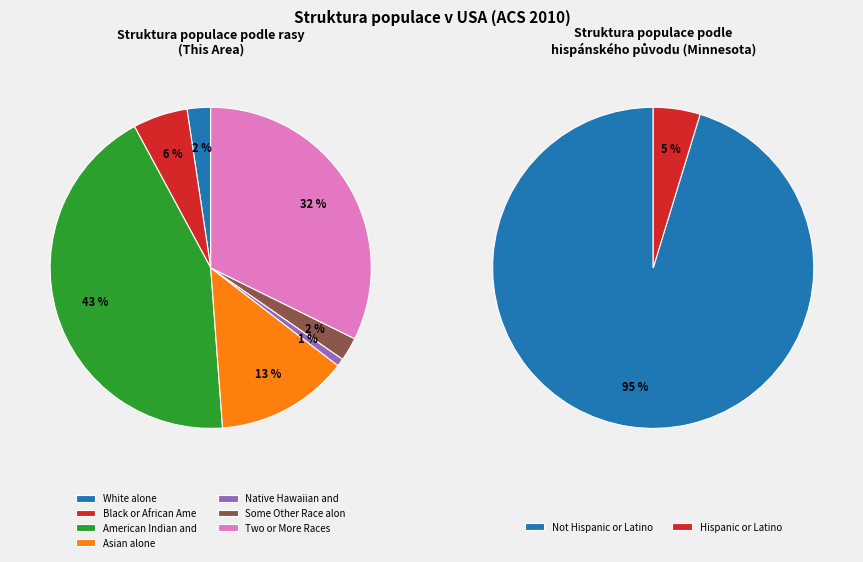

Which category has the smallest portion of the pie?

Native Hawaiian and Other Pacific